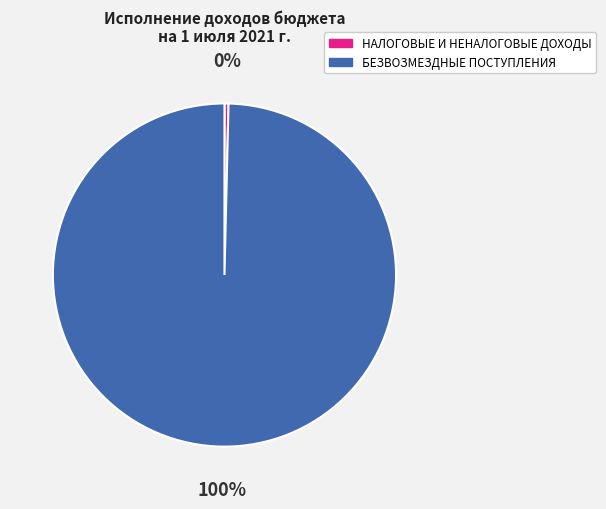

Which slice is the largest?

БЕЗВОЗМЕЗДНЫЕ ПОСТУПЛЕНИЯ